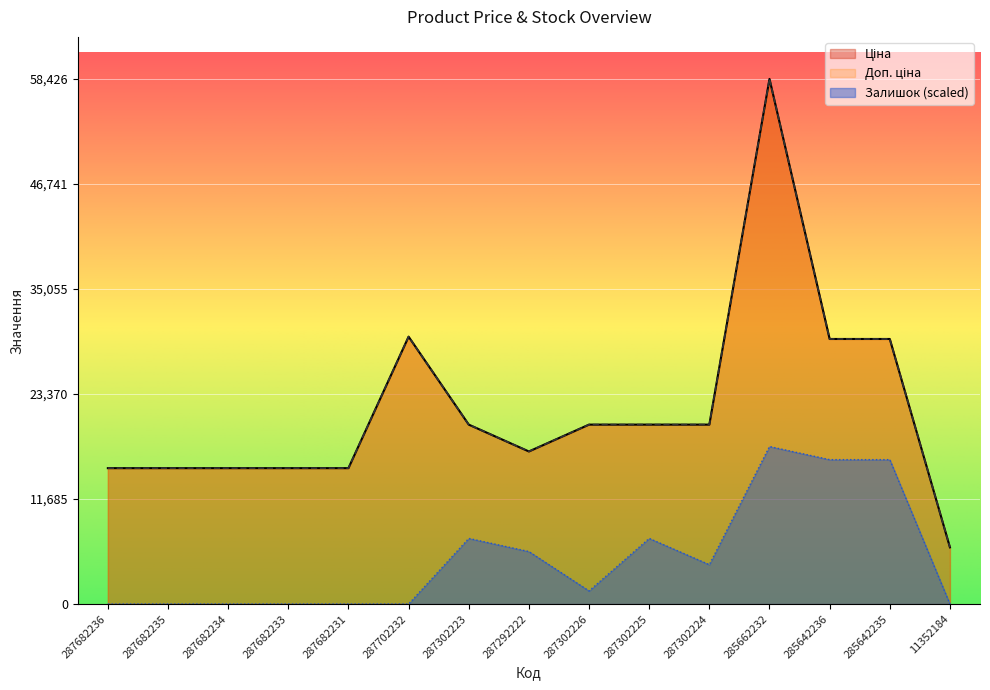

Which has a higher value, 287292222 or 287302226?

287302226